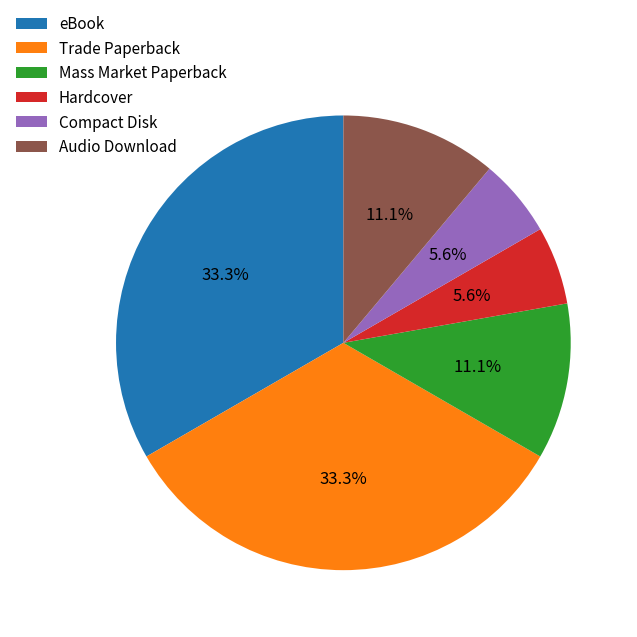

To the nearest percent, what is the difference between the Compact Disk and Mass Market Paperback slice percentages?

6%